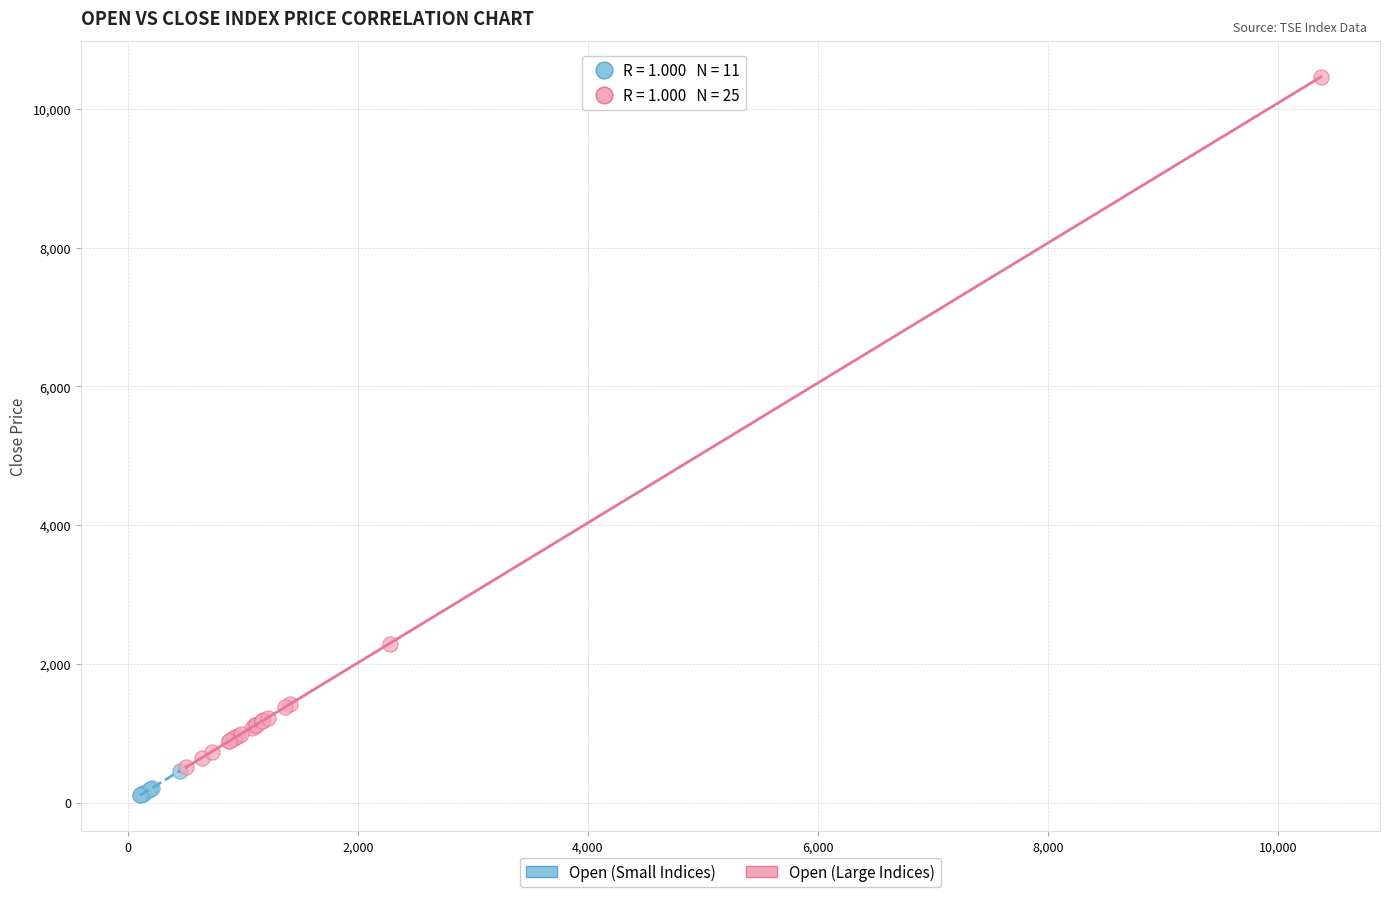

Which series reaches the minimum Y coordinate?

Open (Small Indices)